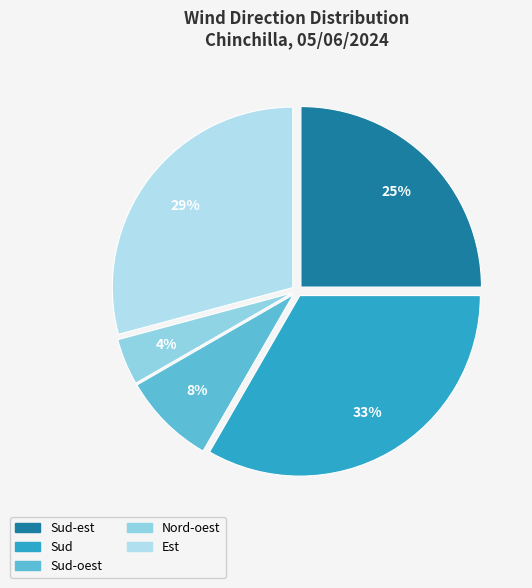

Is Sud-oest the majority of the pie?

No